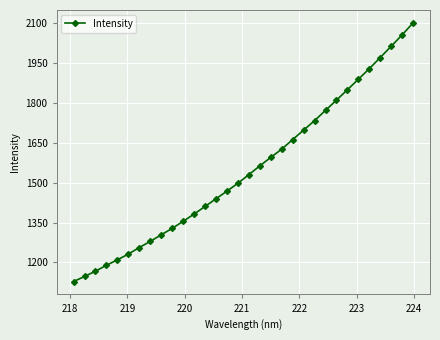

What is the sum of all values?

49605.4